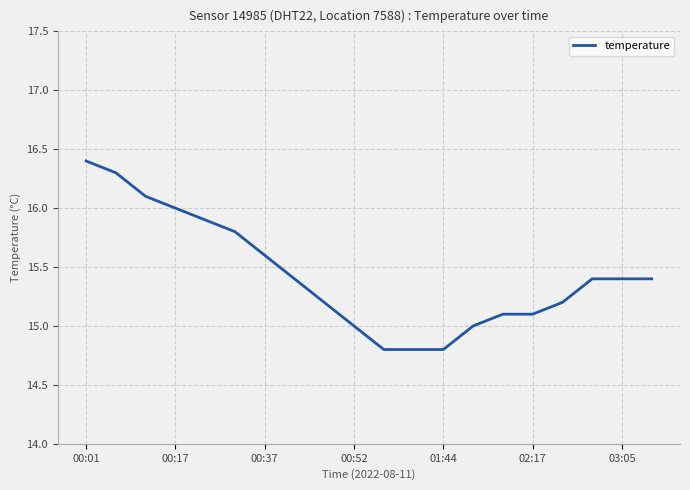

What is the smallest value displayed?

14.8